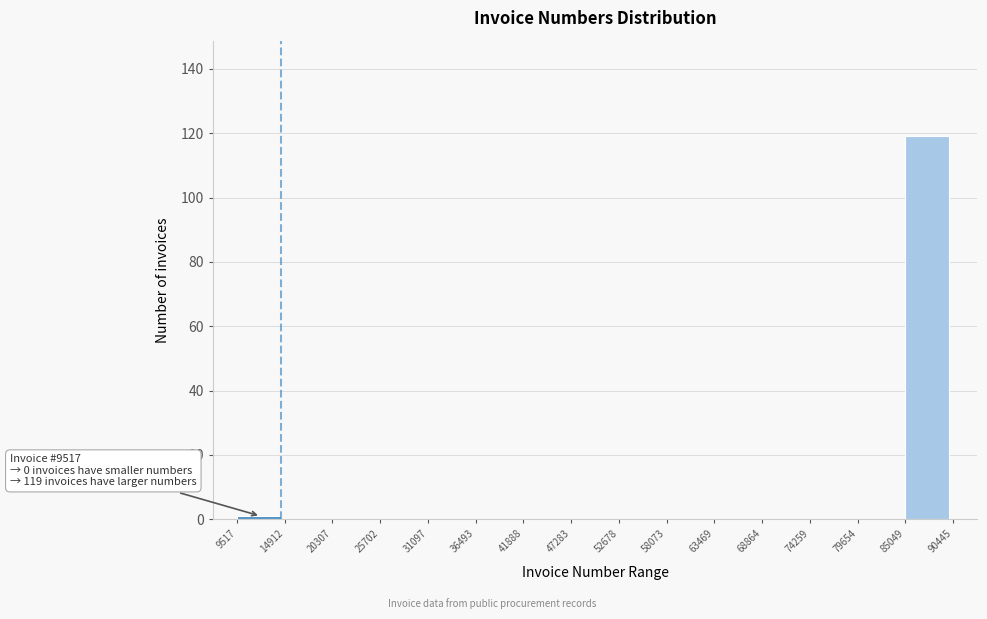

Which range on the x-axis has the tallest bar?

85049 to 90445